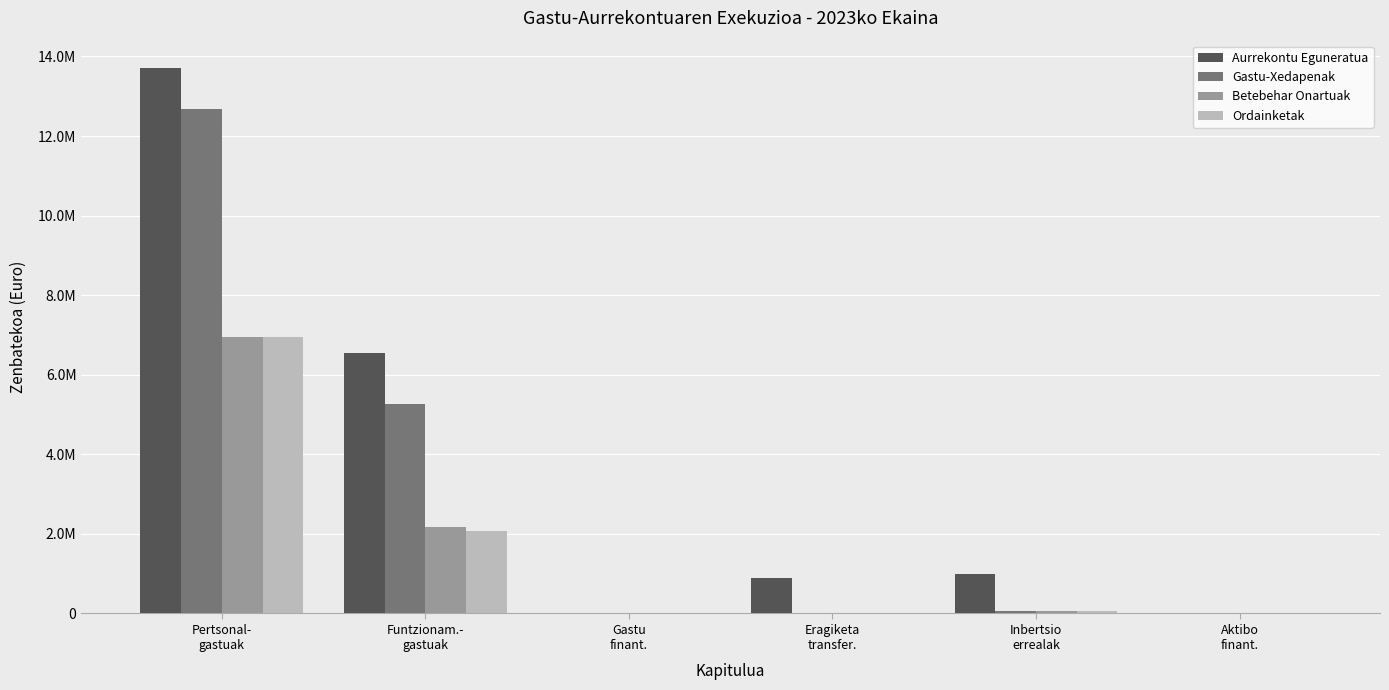

What are all the series names shown in the legend?

Aurrekontu Eguneratua, Gastu-Xedapenak, Betebehar Onartuak, Ordainketak